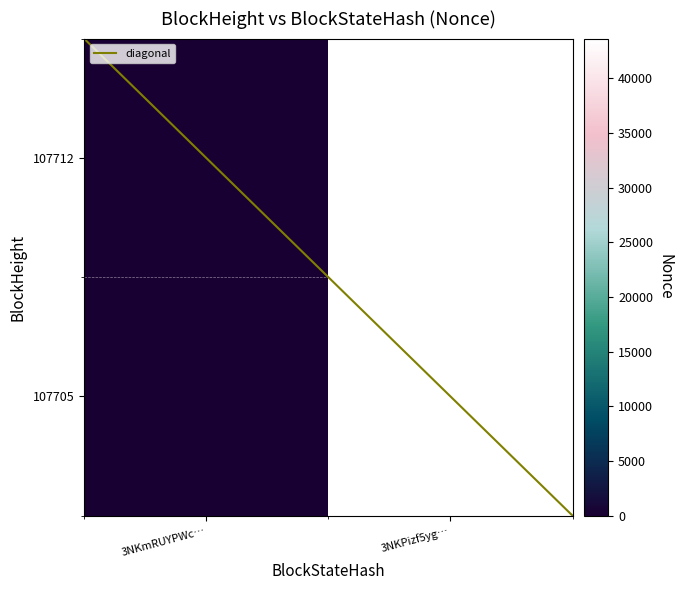

Which has a higher value, 3NKPizf5yg… or 3NKmRUYPWc…?

3NKPizf5yg…